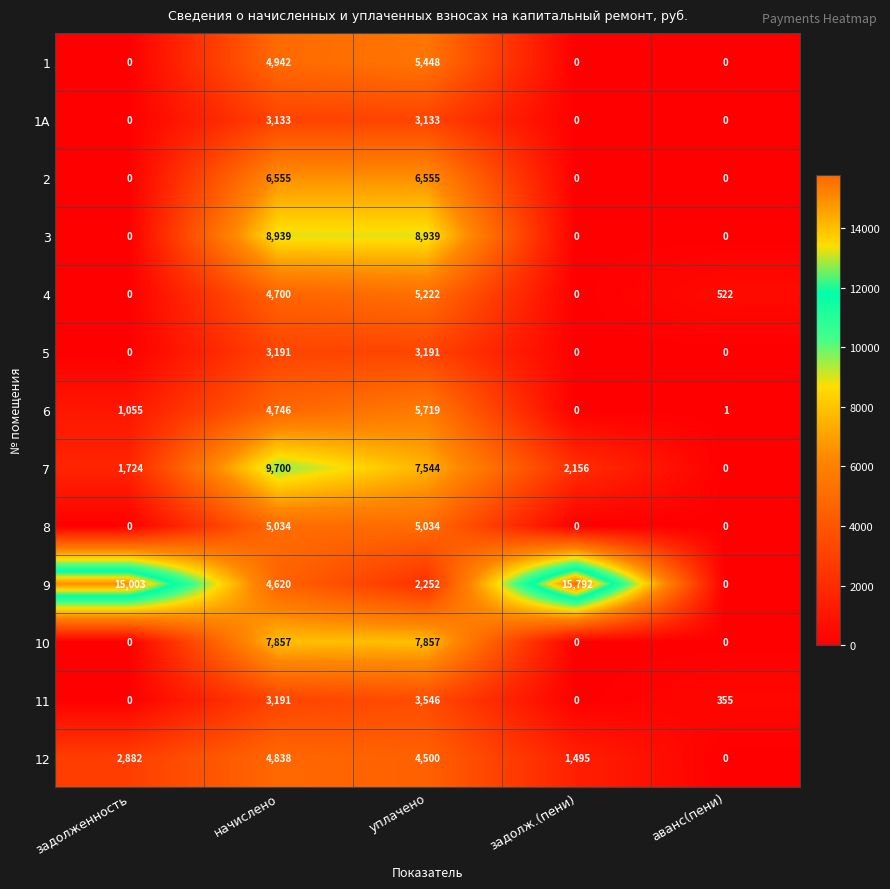

What is the difference between the highest and lowest values at начислено?

6567